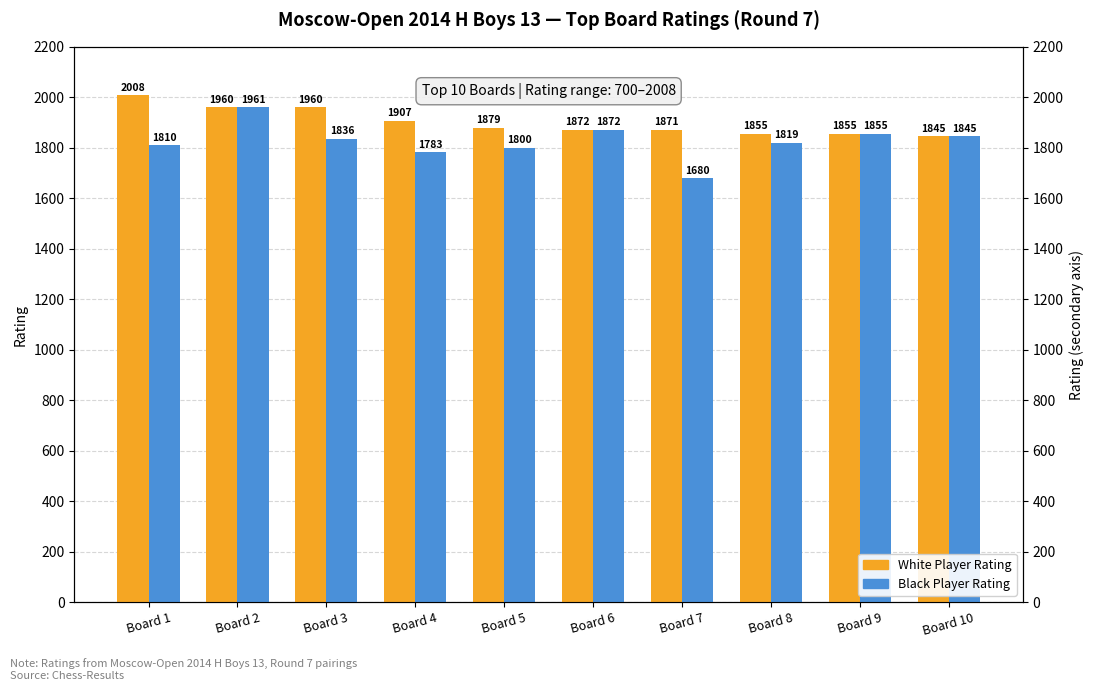

Between Board 1 and Board 2, which series saw the biggest shift?

Black Player Rating